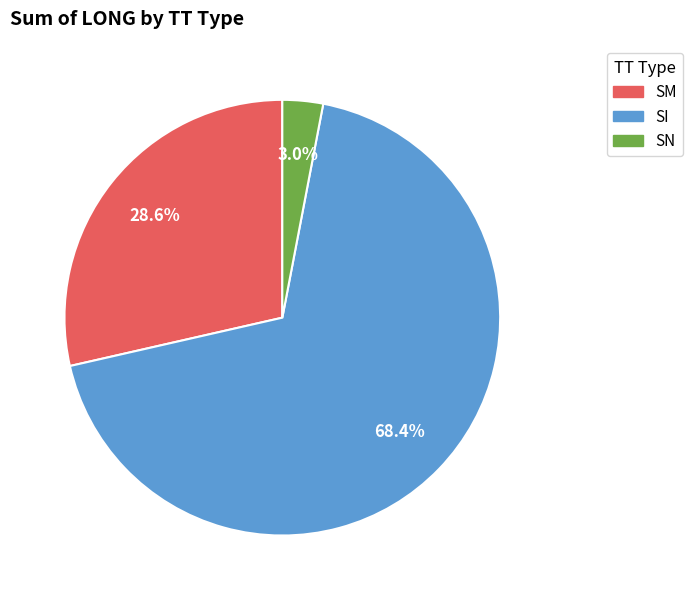

Rank the categories by value from highest to lowest.

SI, SM, SN